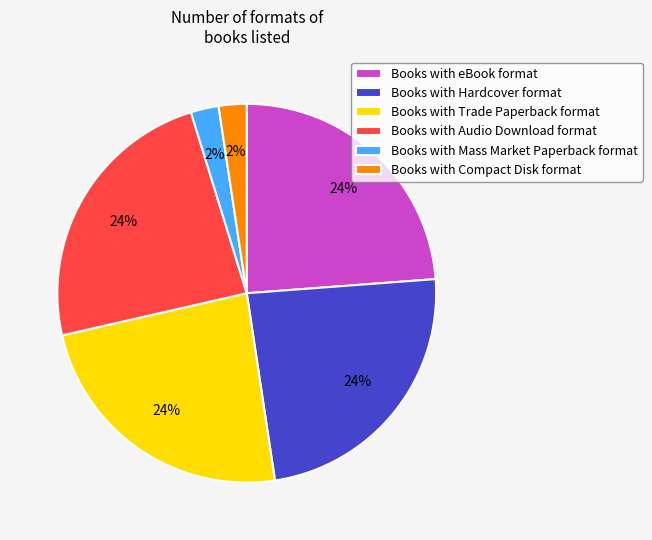

What percentage is the Books with Compact Disk format slice, to the nearest percent?

2%